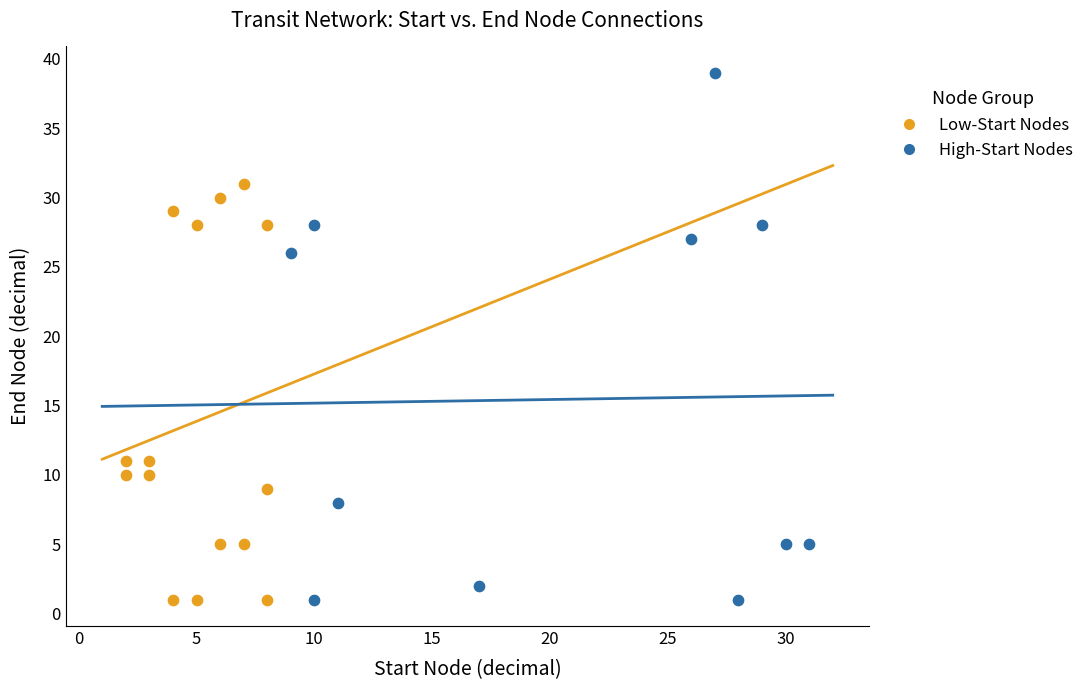

Which series contains the highest Y value?

High-Start Nodes